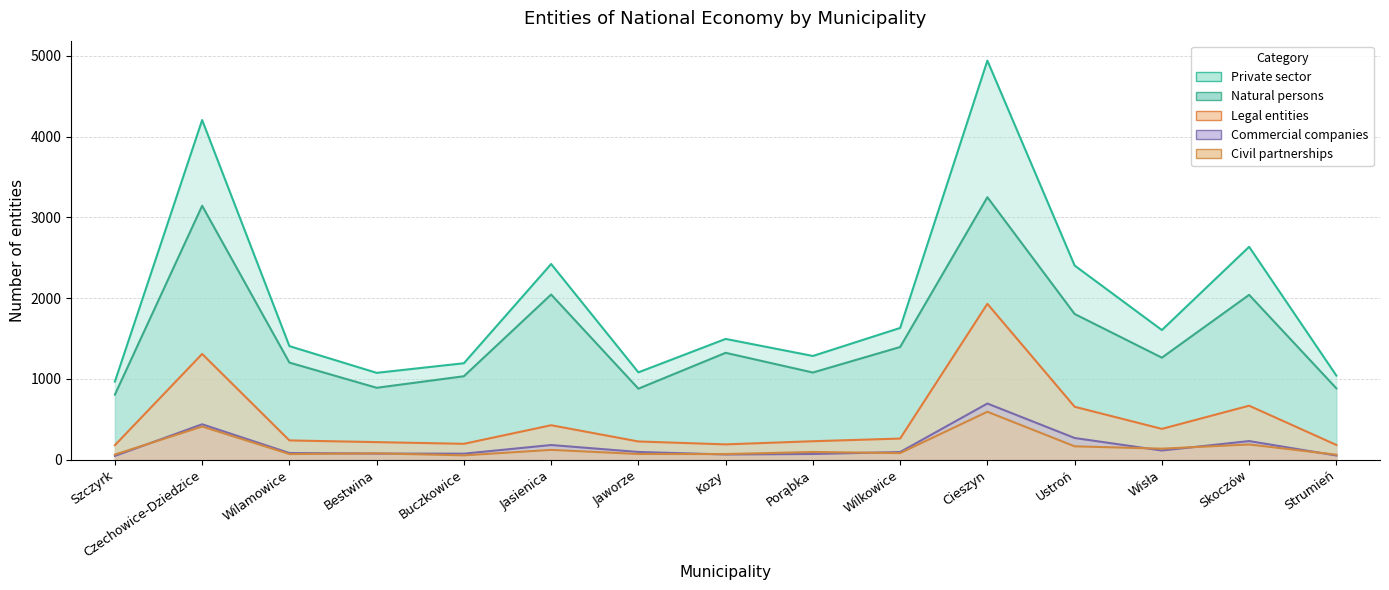

List the labels in order of Private sector value, smallest first.

Szczyrk, Strumień, Bestwina, Jaworze, Buczkowice, Porąbka, Wilamowice, Kozy, Wisła, Wilkowice, Ustroń, Jasienica, Skoczów, Czechowice-Dziedzice, Cieszyn